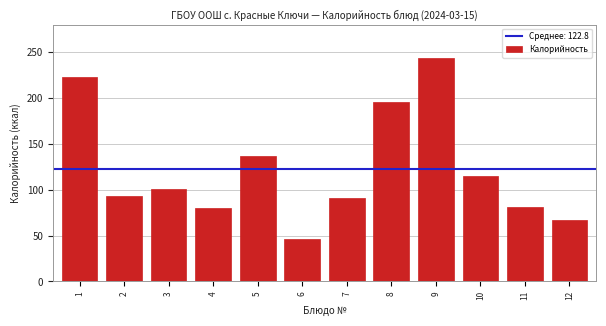

Which category has the lowest value across all series?

6